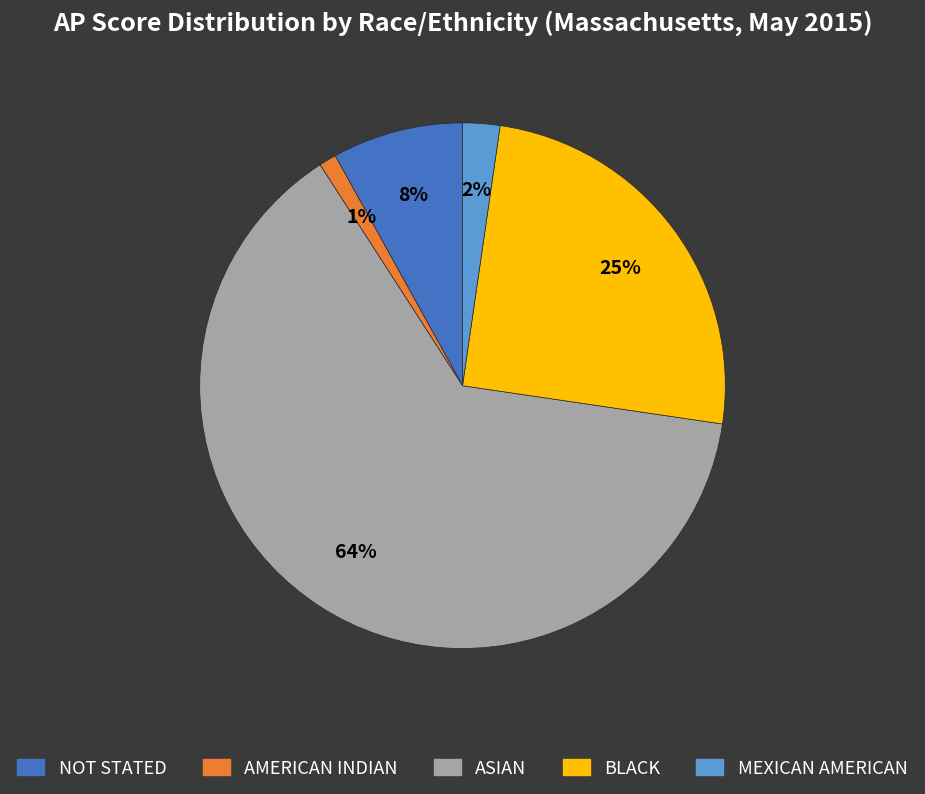

Which has a higher value, AMERICAN INDIAN or MEXICAN AMERICAN?

MEXICAN AMERICAN